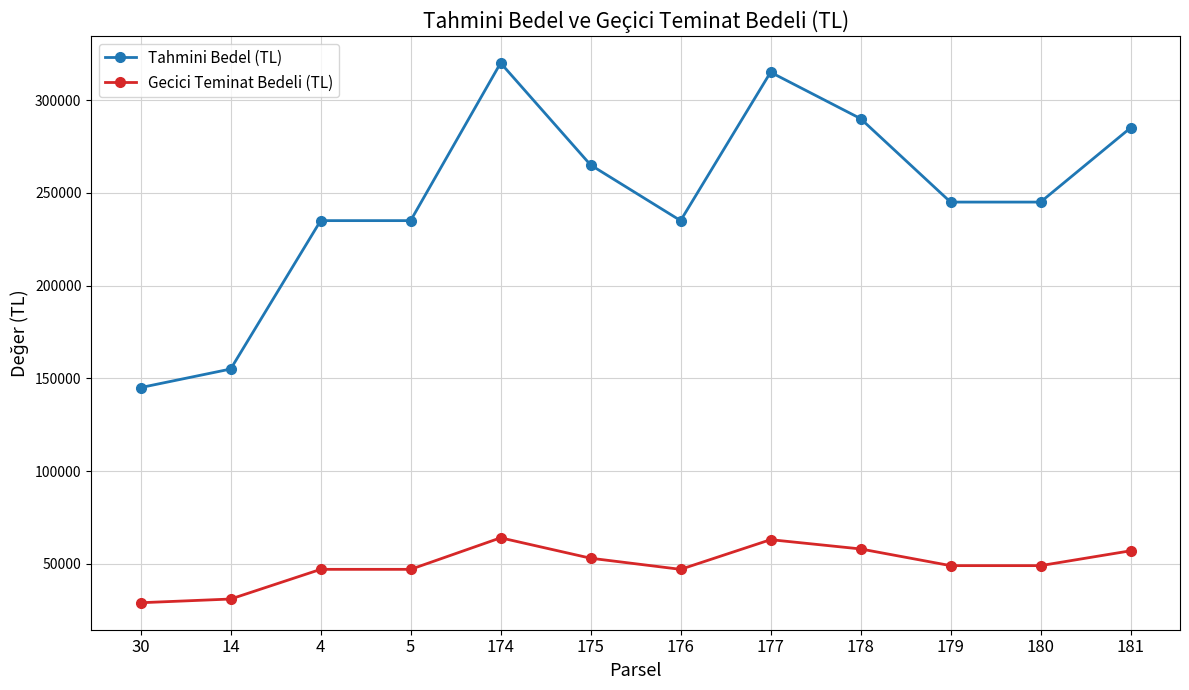

Rank the series by their maximum value, from highest to lowest.

Tahmini Bedel (TL), Gecici Teminat Bedeli (TL)